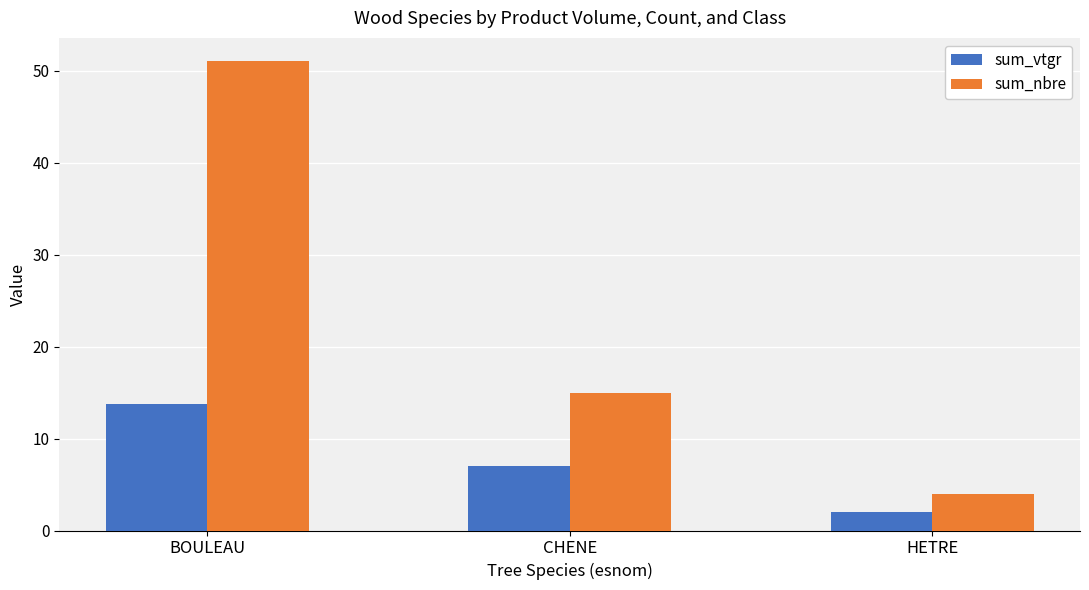

How many categories are shown in the chart?

3